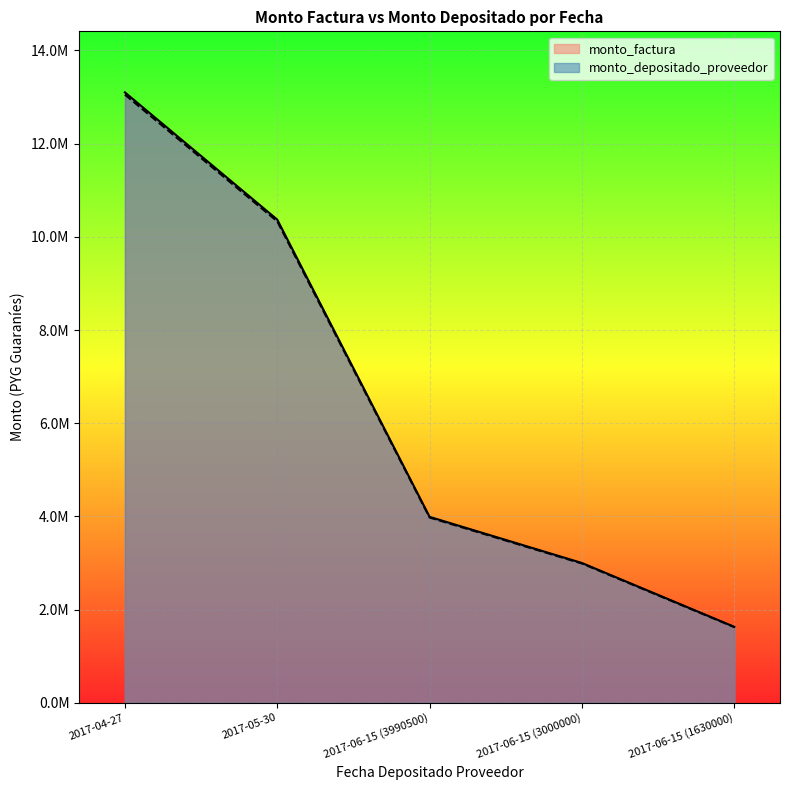

How many categories are shown in the chart?

5